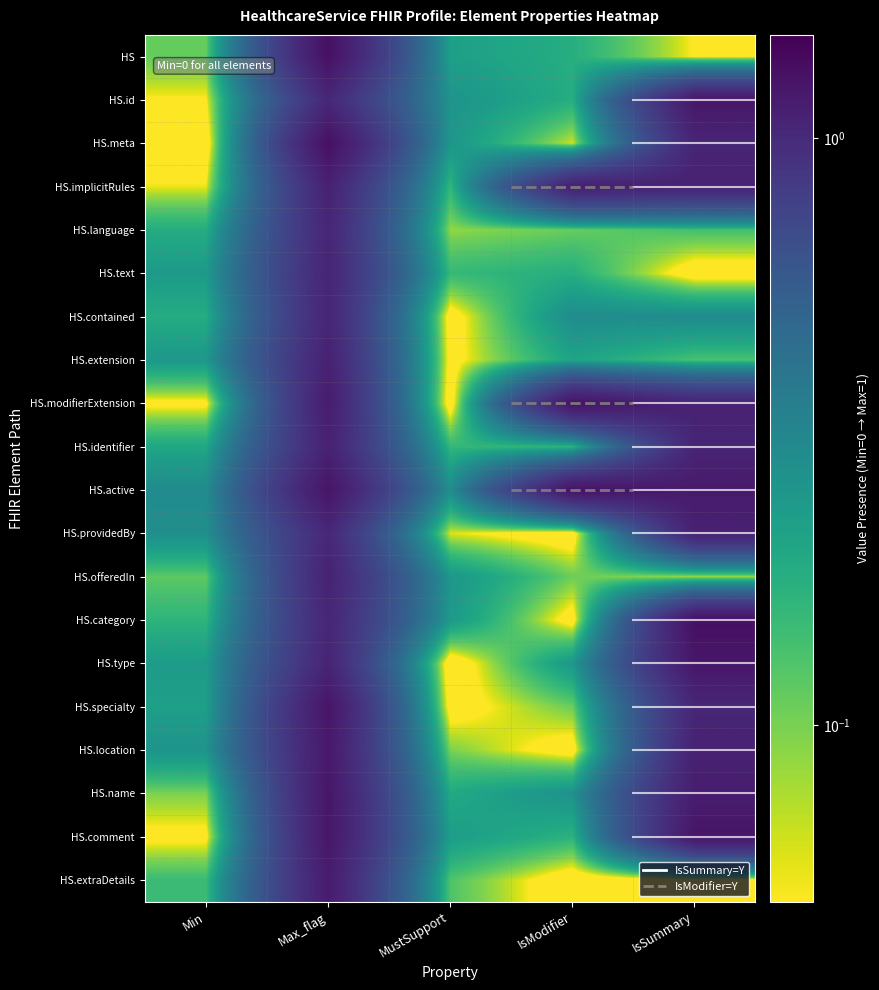

Which series has the largest total across all categories?

HS.active